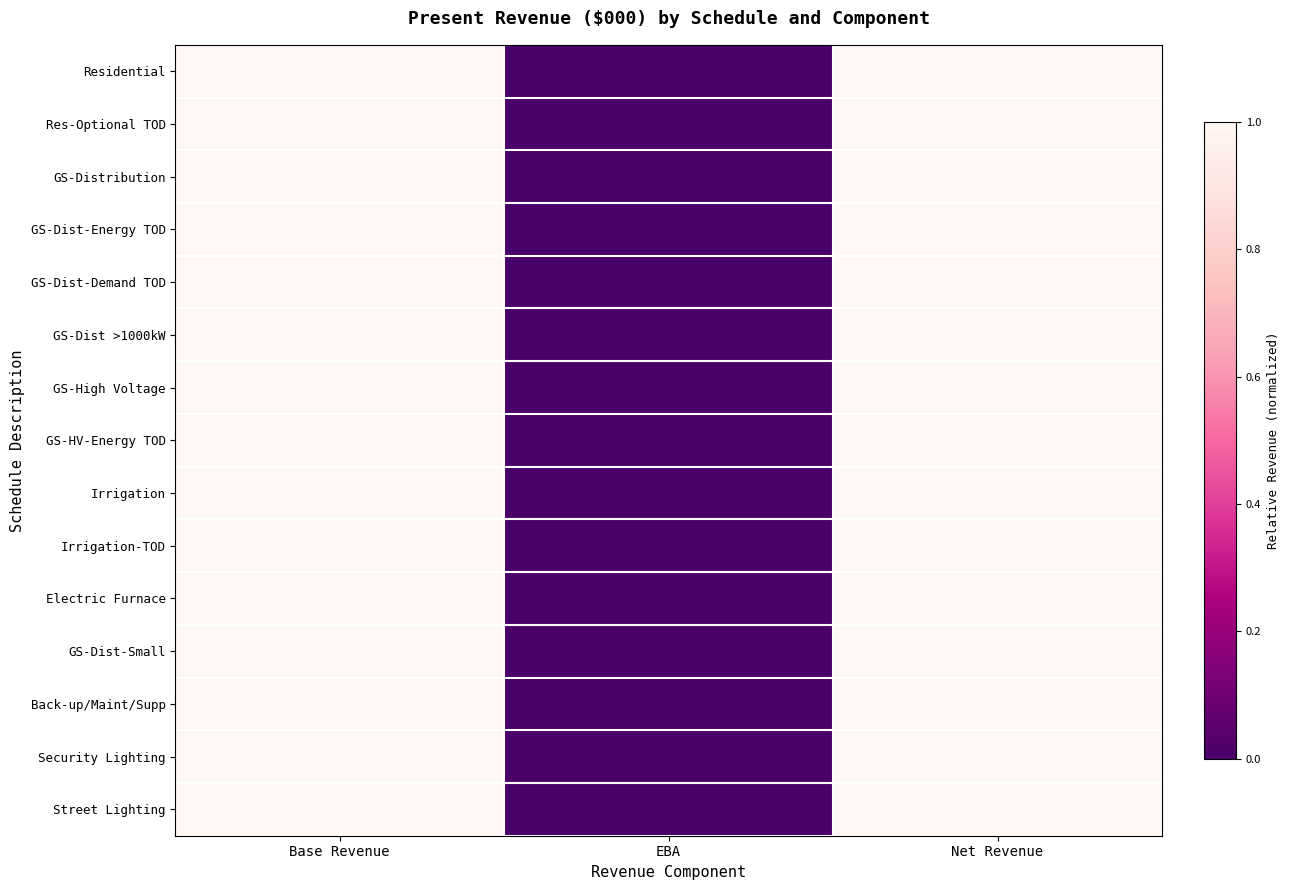

How many data points does each series have?

3